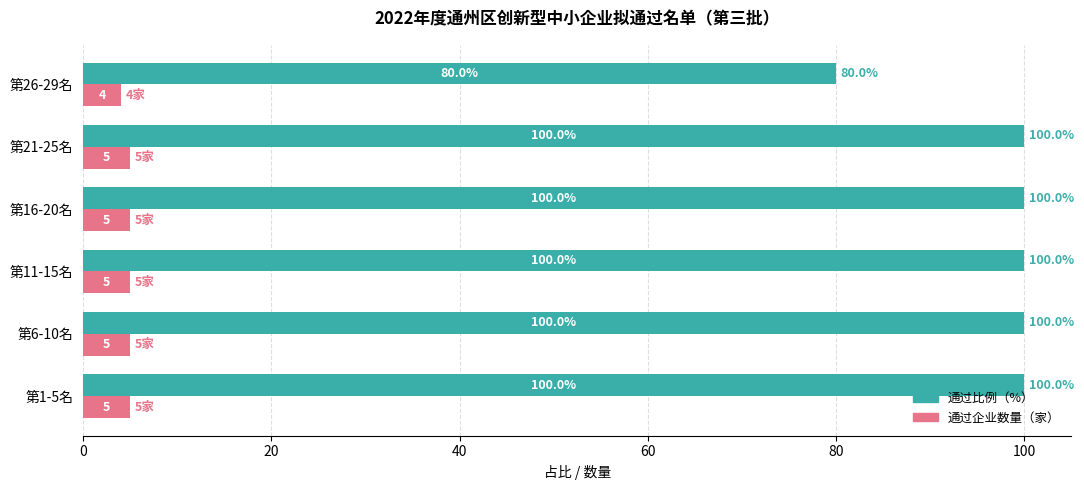

What is the total value across all series at 第6-10名?

105